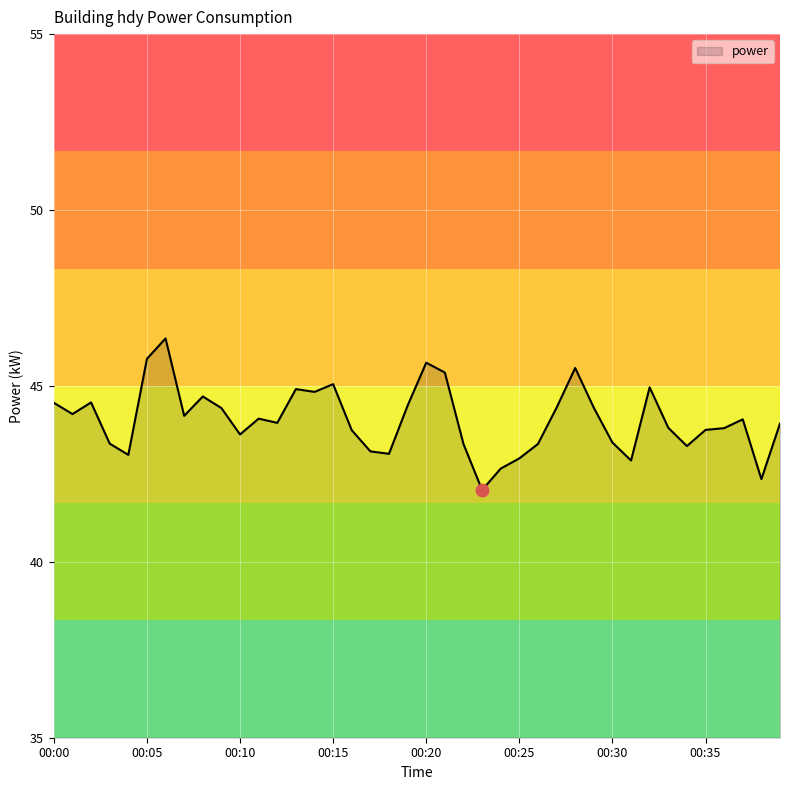

What is the smallest value displayed?

42.0